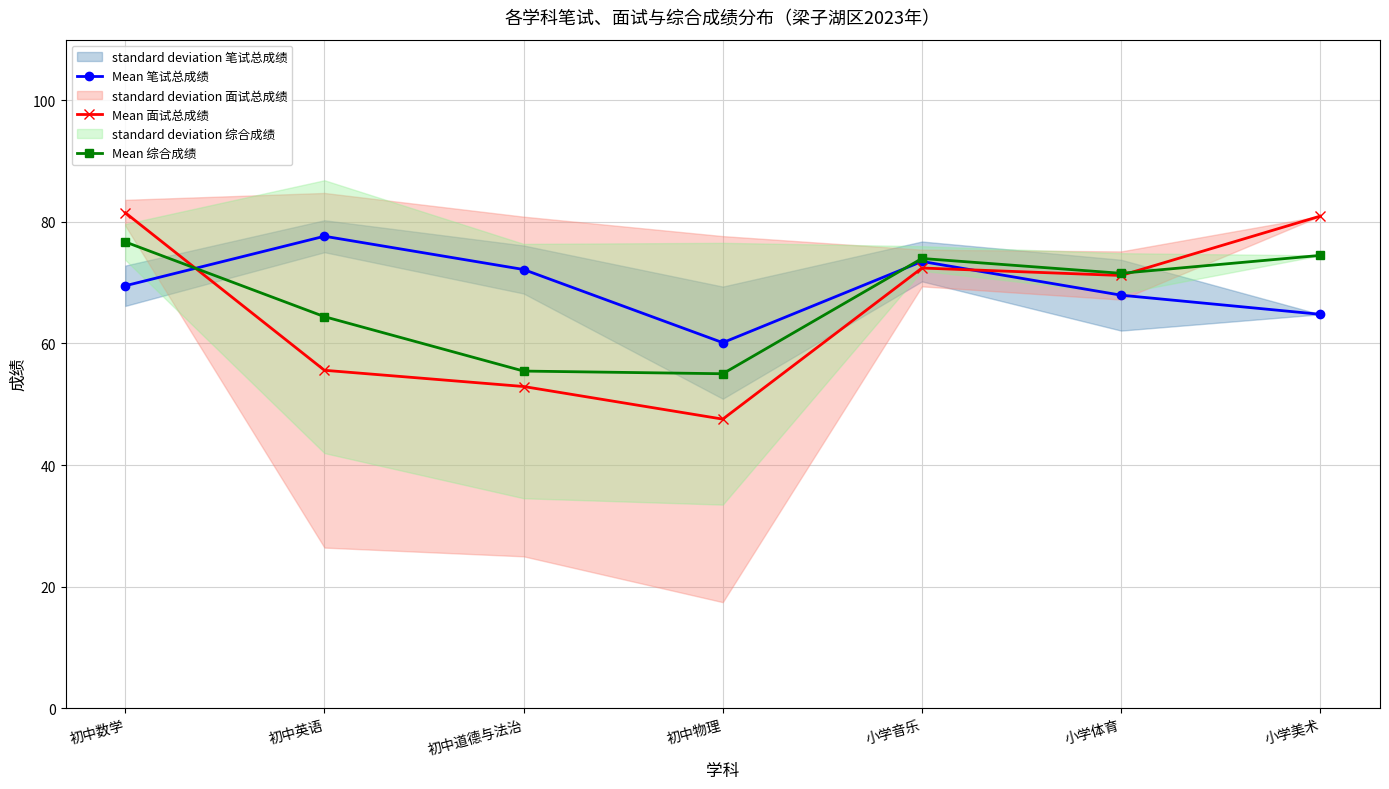

How many values in the Mean 面试总成绩 series are below 71?

3